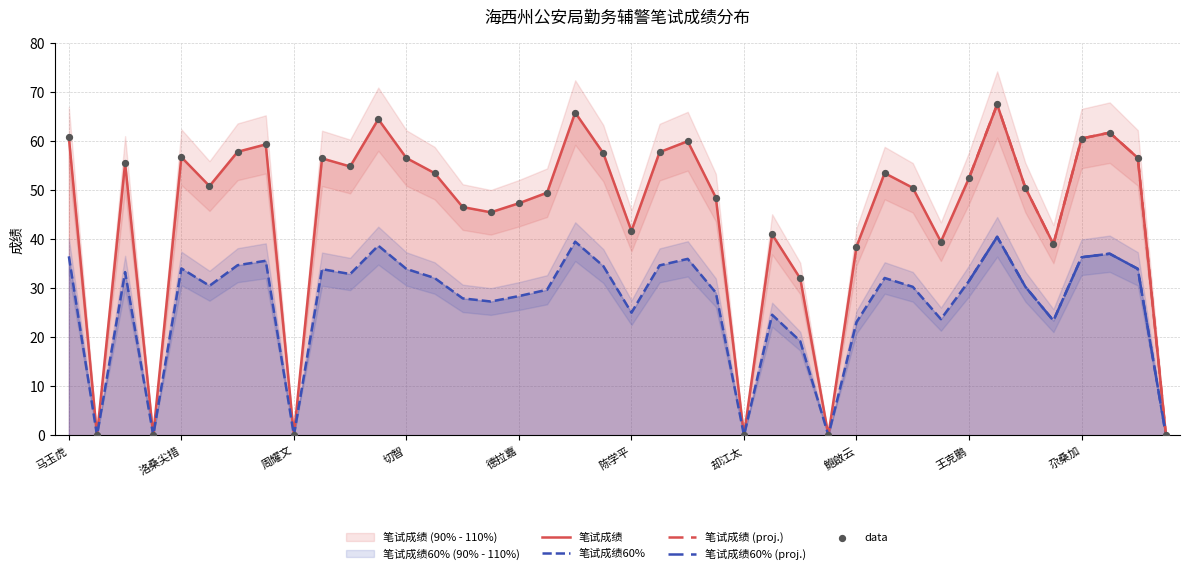

What are all the series names shown in the legend?

笔试成绩, 笔试成绩60%